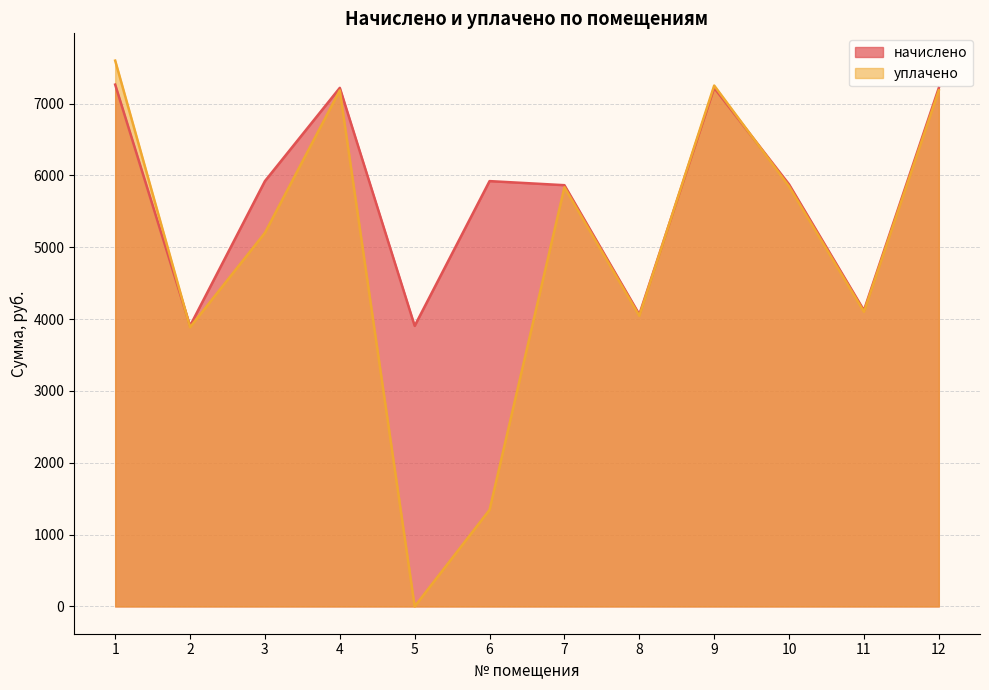

Does the chart display data point markers on the line(s)?

No